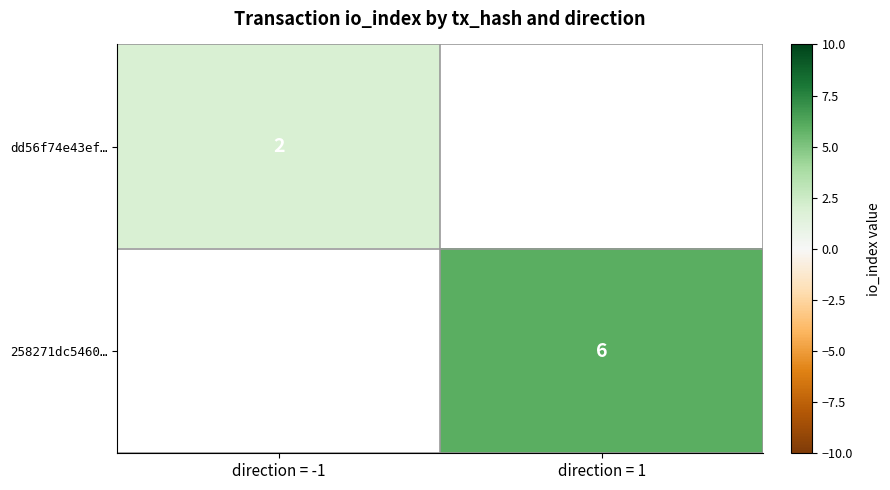

The value of 258271dc5460… at direction = 1 is 10.4. True or false?

False